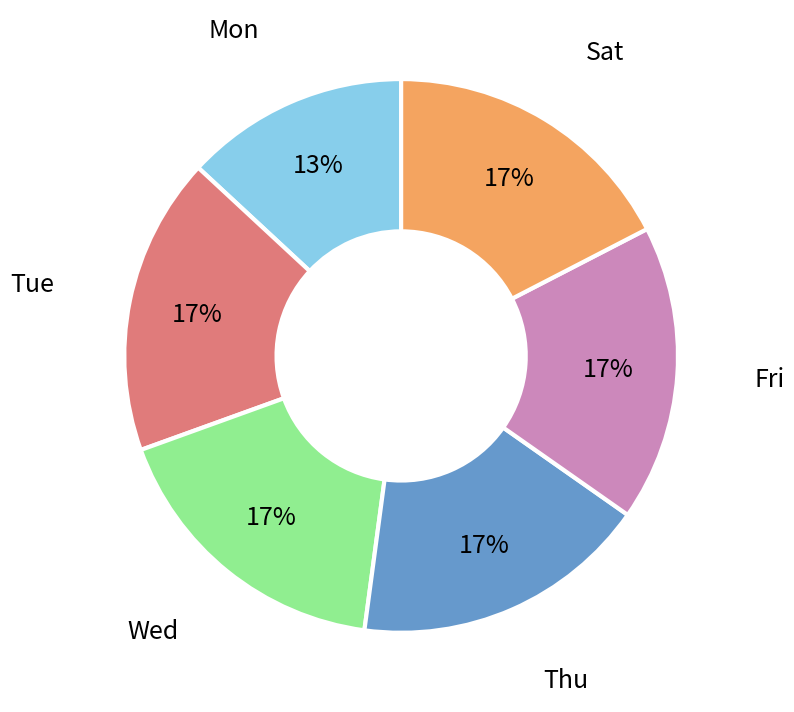

To the nearest percent, what is the difference between the largest and smallest slice percentages?

4%